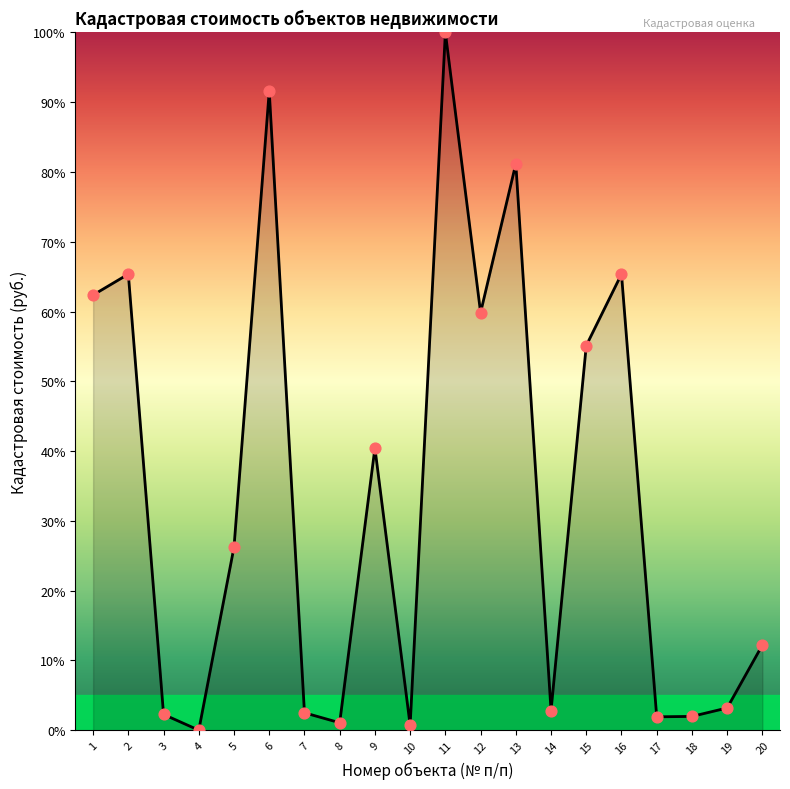

Which series reaches the minimum Y coordinate?

Кадастровая стоимость (линия)